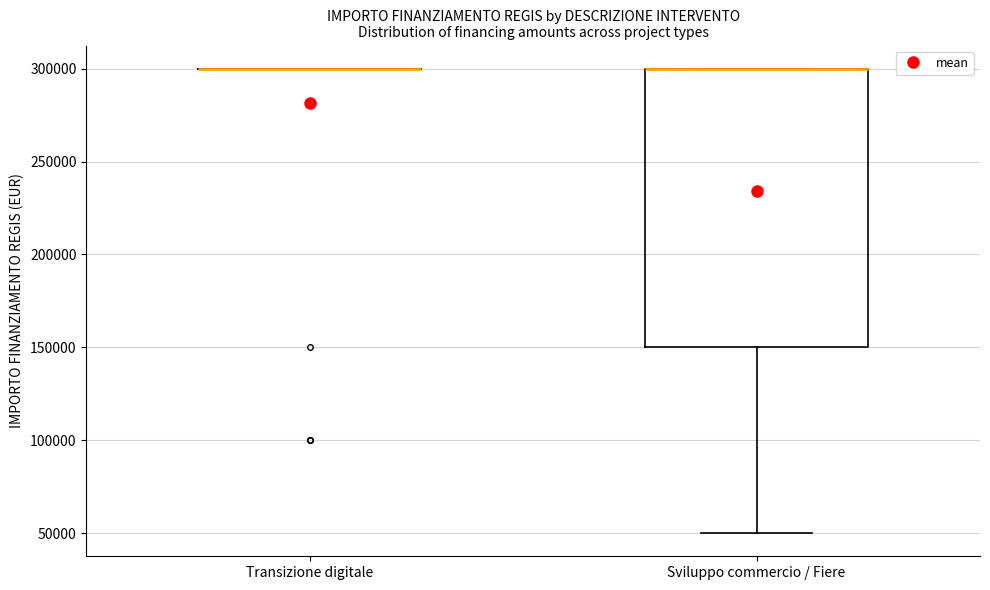

Reading left to right, transcribe this box plot: for each box, give where its median line is, the range the box spans, and where its two whiskers end, as read against the y-axis. The values are not printed on the chart, so give them approximately, as read against the axis.

Transizione digitale: box collapsed to a line at 300000, whiskers 300000 to 300000
Sviluppo commercio / Fiere: median 300000 (drawn on the box's upper edge), box 150000 to 300000, whiskers 50000 to 300000